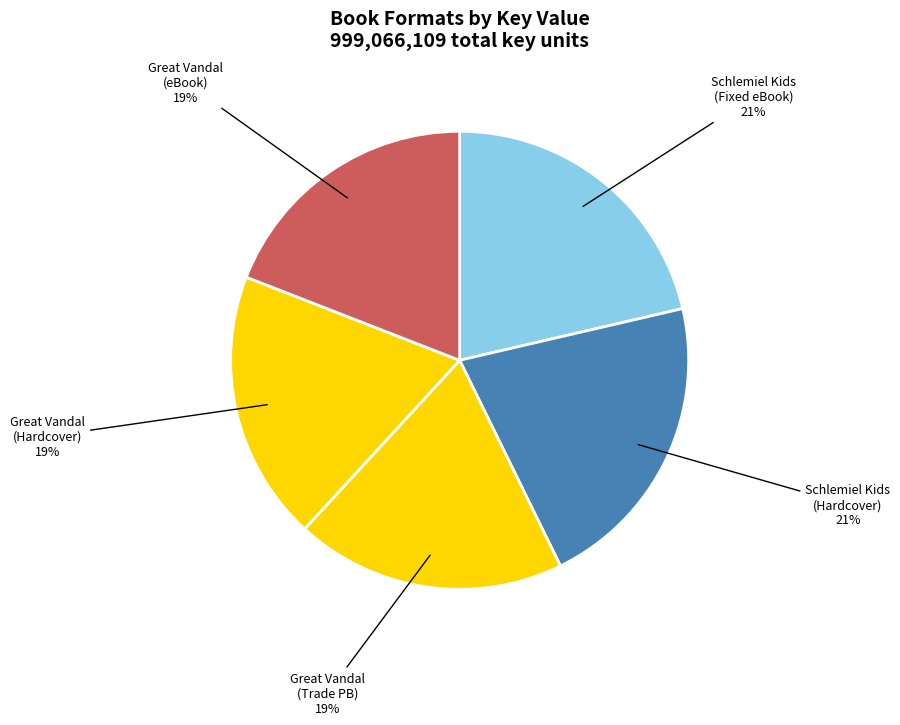

Count the number of slices in the pie.

5